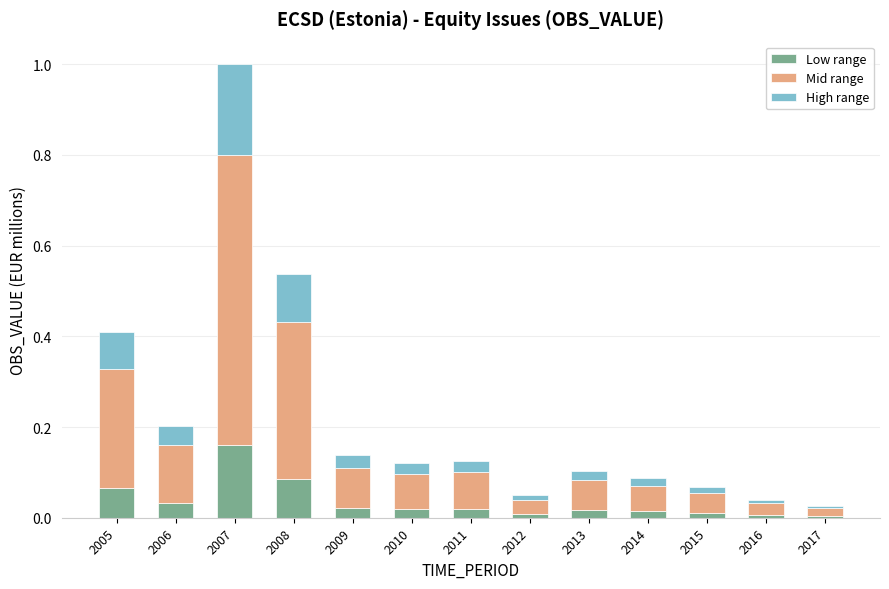

The value of Low range at 2016 is 0.0. True or false?

True